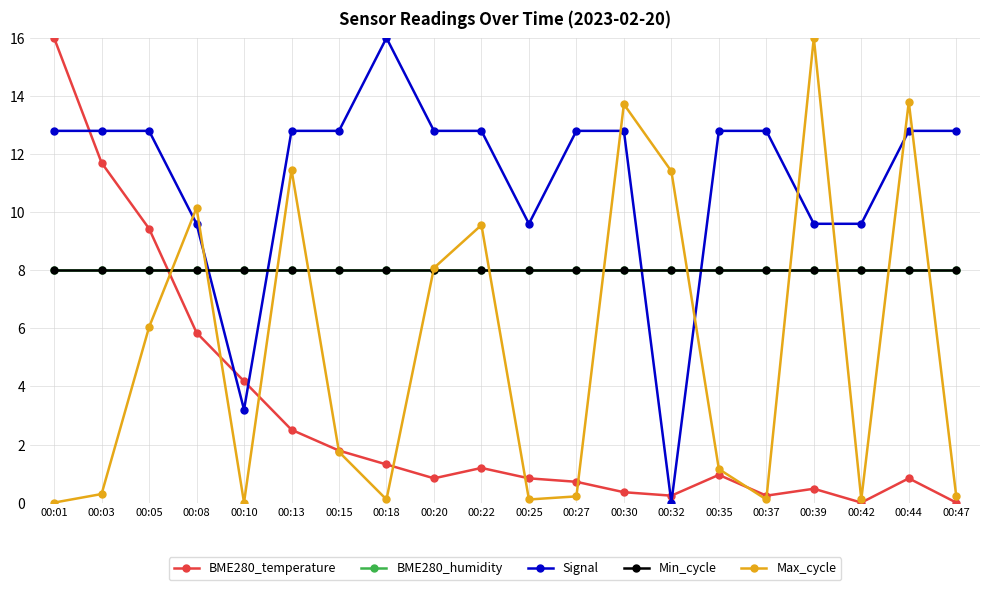

What is the greatest value displayed?

16.0